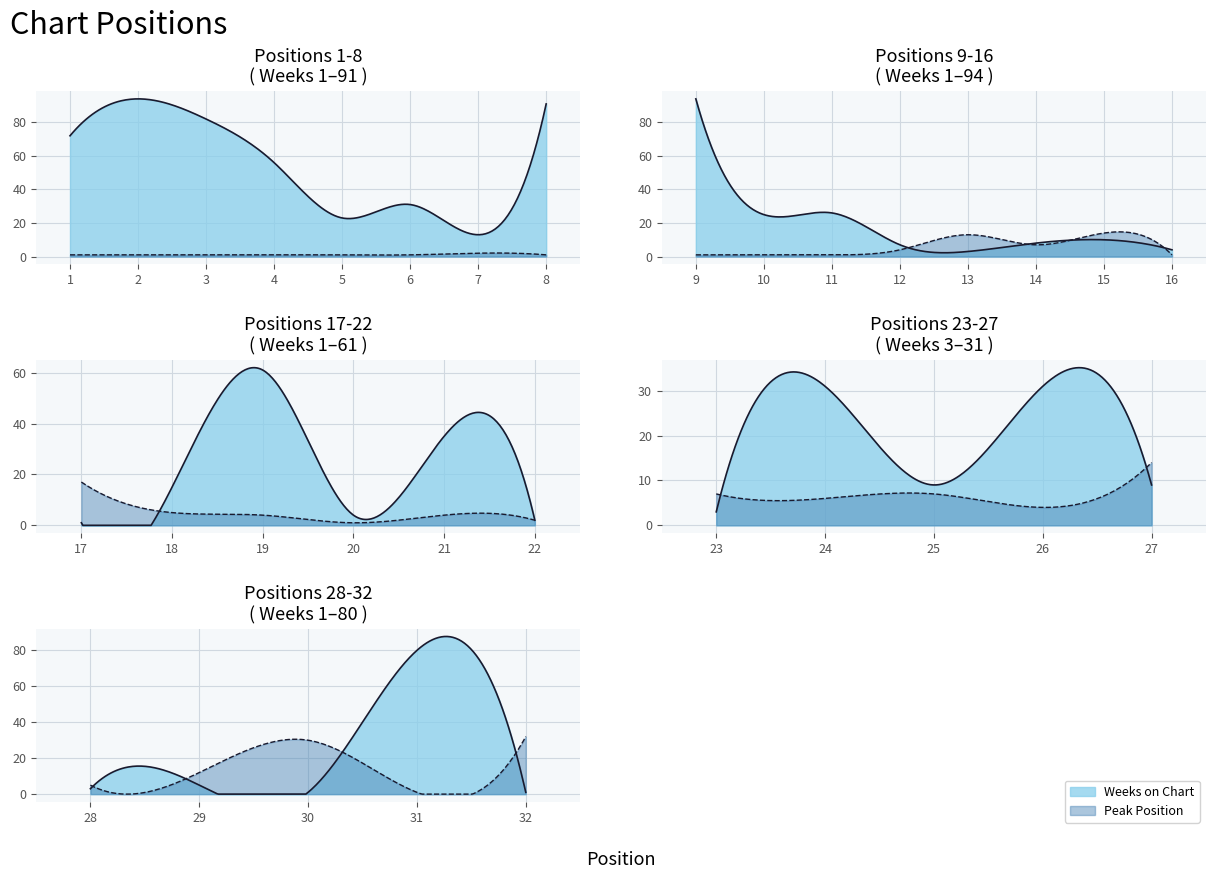

Rank the categories by Peak Position value from highest to lowest.

32, 30, 17, 15, 27, 13, 29, 14, 23, 25, 24, 18, 28, 12, 19, 21, 26, 7, 22, 1, 2, 3, 4, 5, 6, 8, 9, 10, 11, 16, 20, 31